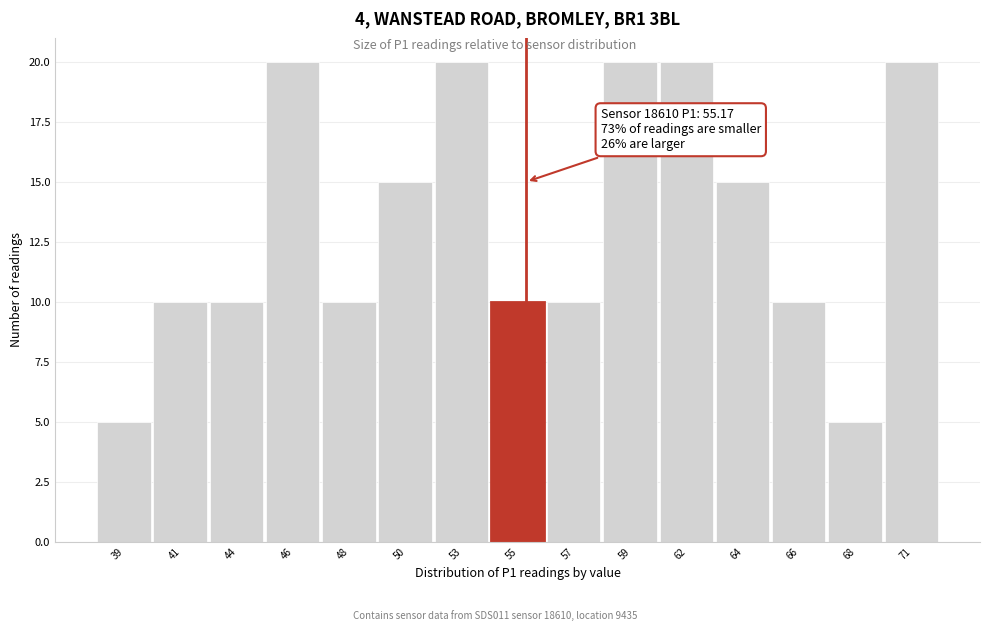

Reading left to right, list all the values displayed in this chart.

5	10	10	20	10	15	20	10	10	20	20	15	10	5	20